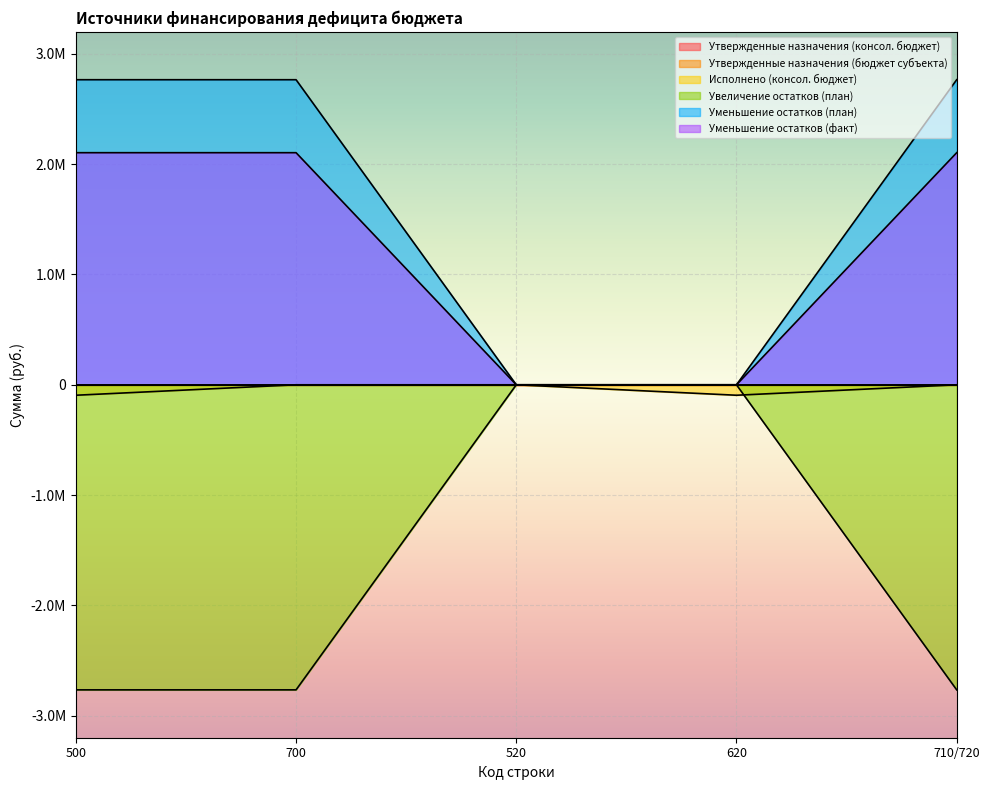

What is the sum of the Уменьшение остатков (план) values at 520 and 700?

2765980.0